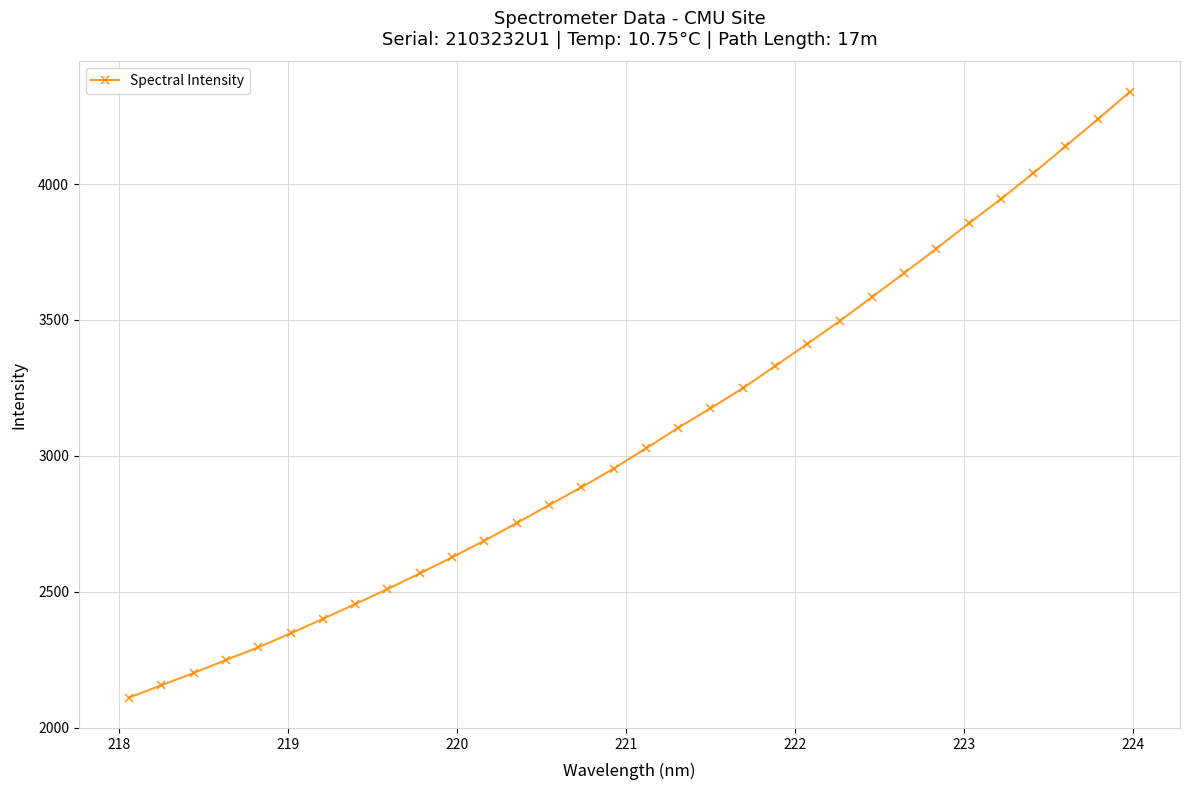

What is the sum of all values?

98382.1